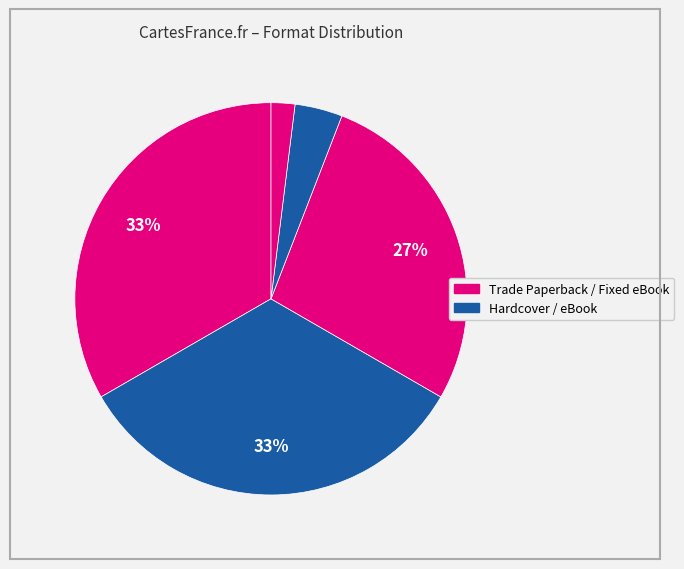

How many slices are in this pie chart?

5